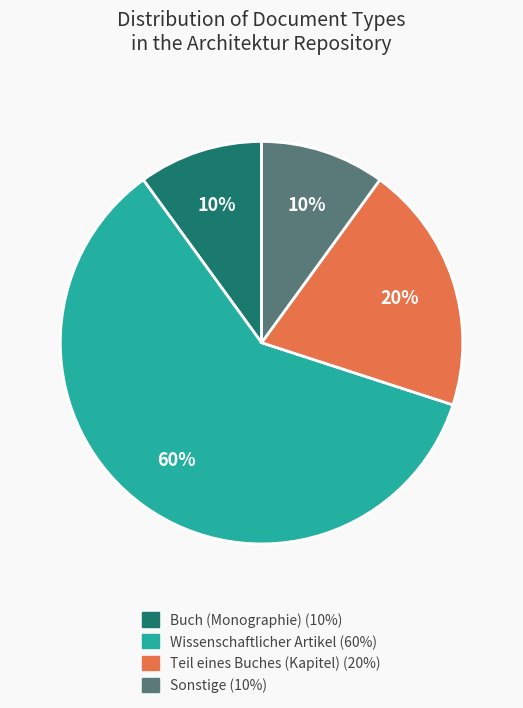

To the nearest percent, what is the average slice percentage?

25%